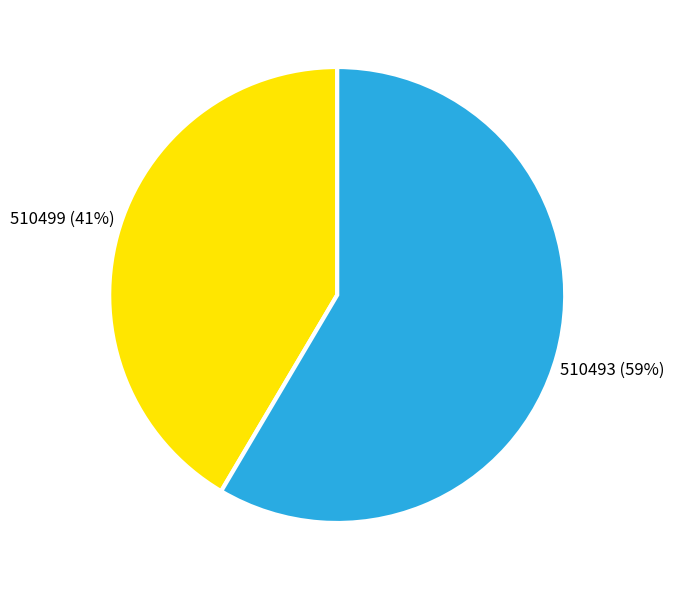

What is the smallest slice in the pie chart?

510499